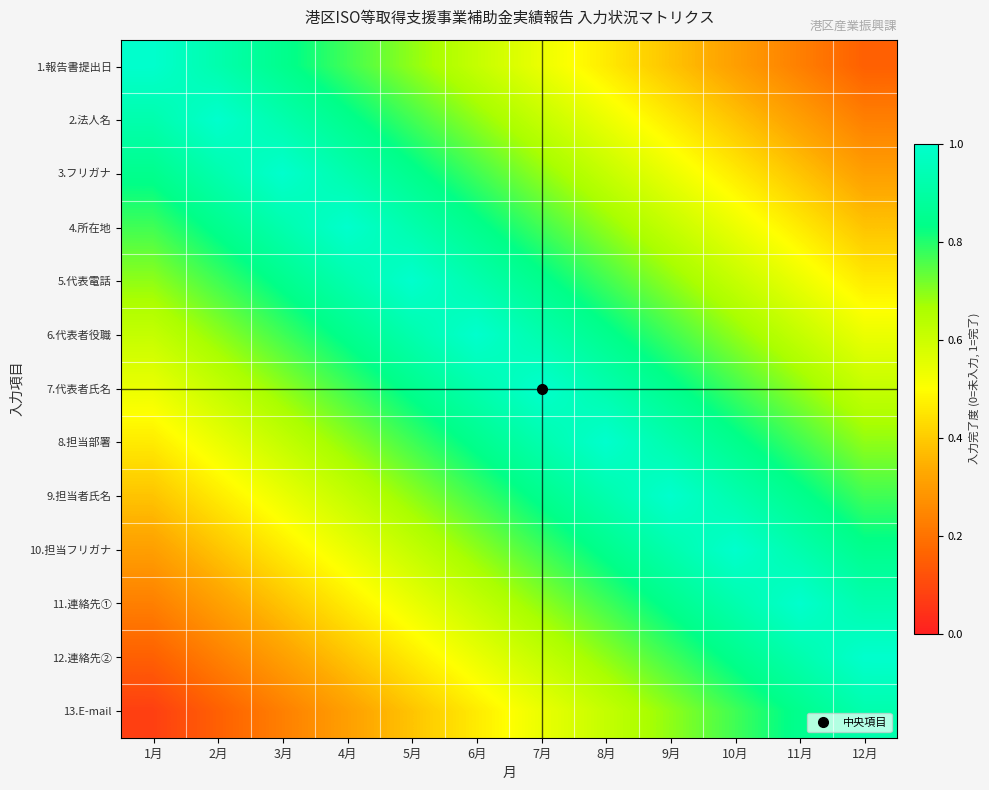

Reading left to right, list all the values displayed in this chart.

1.報告書提出日: 1月=1.0	2月=0.9	3月=0.8	4月=0.8	5月=0.7	6月=0.6	7月=0.5	8月=0.5	9月=0.4	10月=0.3	11月=0.2	12月=0.2
2.法人名: 1月=0.9	2月=1.0	3月=0.9	4月=0.8	5月=0.8	6月=0.7	7月=0.6	8月=0.5	9月=0.5	10月=0.4	11月=0.3	12月=0.2
3.フリガナ: 1月=0.8	2月=0.9	3月=1.0	4月=0.9	5月=0.8	6月=0.8	7月=0.7	8月=0.6	9月=0.5	10月=0.5	11月=0.4	12月=0.3
4.所在地: 1月=0.8	2月=0.8	3月=0.9	4月=1.0	5月=0.9	6月=0.8	7月=0.8	8月=0.7	9月=0.6	10月=0.5	11月=0.5	12月=0.4
5.代表電話: 1月=0.7	2月=0.8	3月=0.8	4月=0.9	5月=1.0	6月=0.9	7月=0.8	8月=0.8	9月=0.7	10月=0.6	11月=0.5	12月=0.5
6.代表者役職: 1月=0.6	2月=0.7	3月=0.8	4月=0.8	5月=0.9	6月=1.0	7月=0.9	8月=0.8	9月=0.8	10月=0.7	11月=0.6	12月=0.5
7.代表者氏名: 1月=0.5	2月=0.6	3月=0.7	4月=0.8	5月=0.8	6月=0.9	7月=1.0	8月=0.9	9月=0.8	10月=0.8	11月=0.7	12月=0.6
8.担当部署: 1月=0.5	2月=0.5	3月=0.6	4月=0.7	5月=0.8	6月=0.8	7月=0.9	8月=1.0	9月=0.9	10月=0.8	11月=0.8	12月=0.7
9.担当者氏名: 1月=0.4	2月=0.5	3月=0.5	4月=0.6	5月=0.7	6月=0.8	7月=0.8	8月=0.9	9月=1.0	10月=0.9	11月=0.8	12月=0.8
10.担当フリガナ: 1月=0.3	2月=0.4	3月=0.5	4月=0.5	5月=0.6	6月=0.7	7月=0.8	8月=0.8	9月=0.9	10月=1.0	11月=0.9	12月=0.8
11.連絡先①: 1月=0.2	2月=0.3	3月=0.4	4月=0.5	5月=0.5	6月=0.6	7月=0.7	8月=0.8	9月=0.8	10月=0.9	11月=1.0	12月=0.9
12.連絡先②: 1月=0.2	2月=0.2	3月=0.3	4月=0.4	5月=0.5	6月=0.5	7月=0.6	8月=0.7	9月=0.8	10月=0.8	11月=0.9	12月=1.0
13.E-mail: 1月=0.1	2月=0.2	3月=0.2	4月=0.3	5月=0.4	6月=0.5	7月=0.5	8月=0.6	9月=0.7	10月=0.8	11月=0.8	12月=0.9